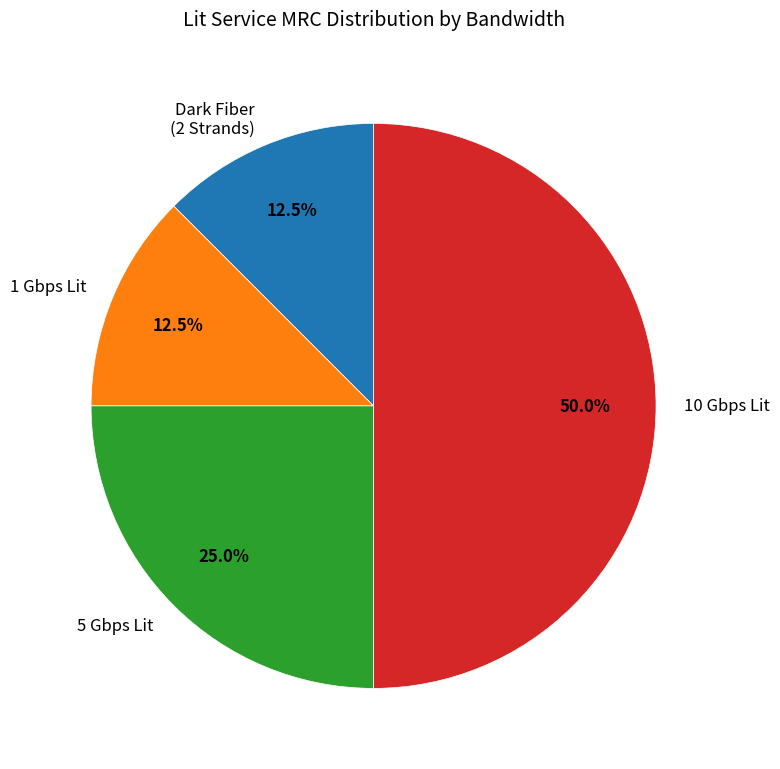

Which slice is the largest?

10 Gbps Lit